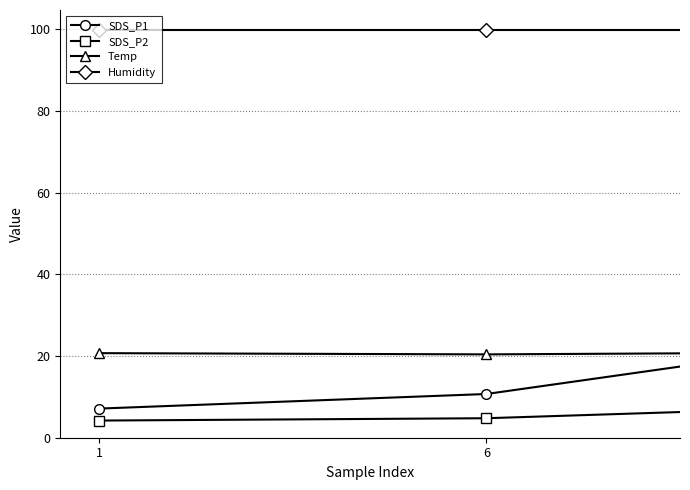

In SDS_P2, how many points are lower than both neighbors (excluding endpoints)?

1